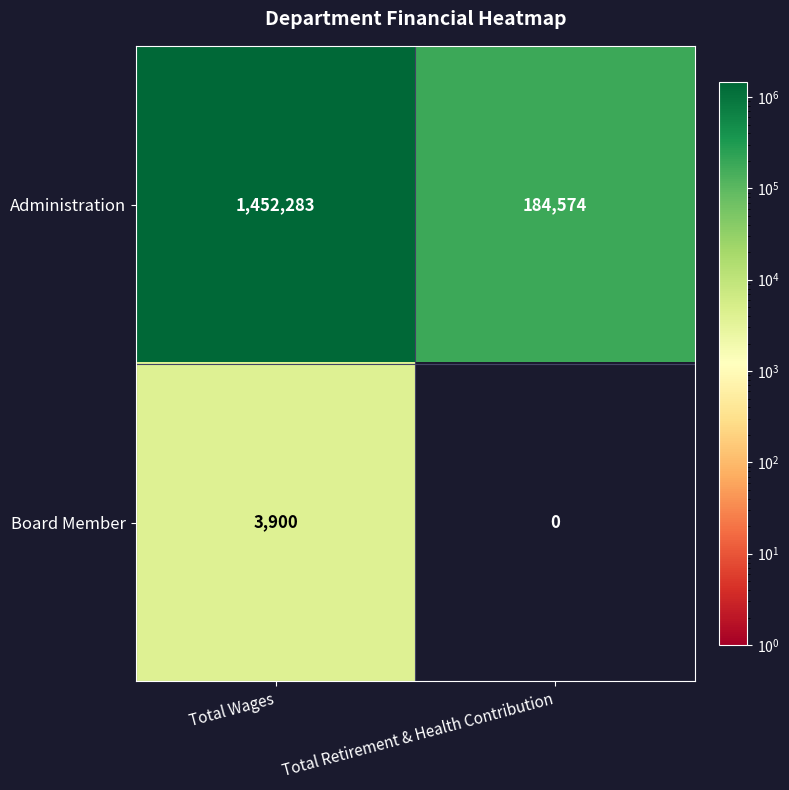

At which label is Administration closest to 818428?

Total Retirement & Health Contribution